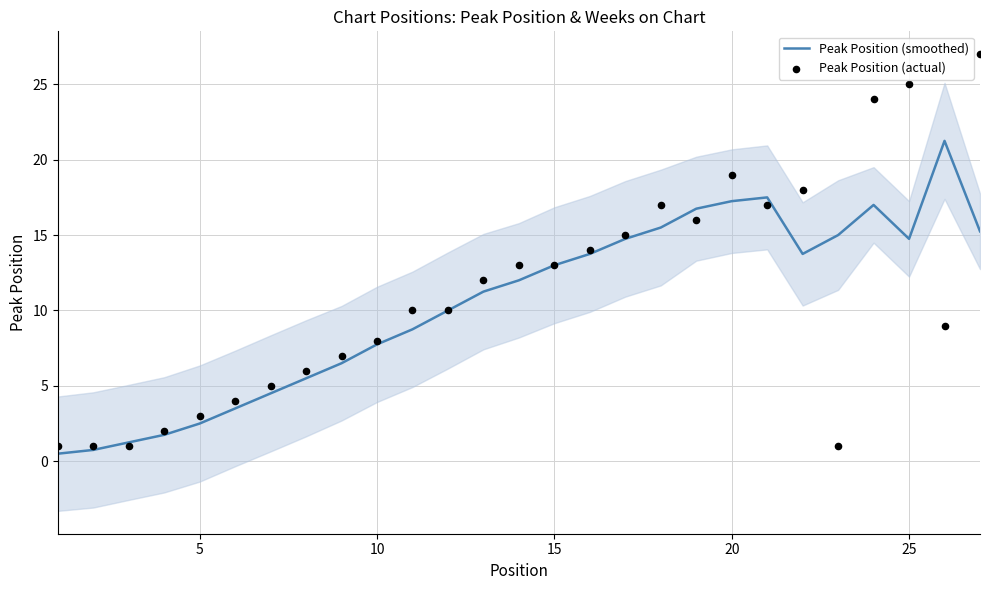

Which series reaches the maximum Y coordinate?

Peak Position (actual)